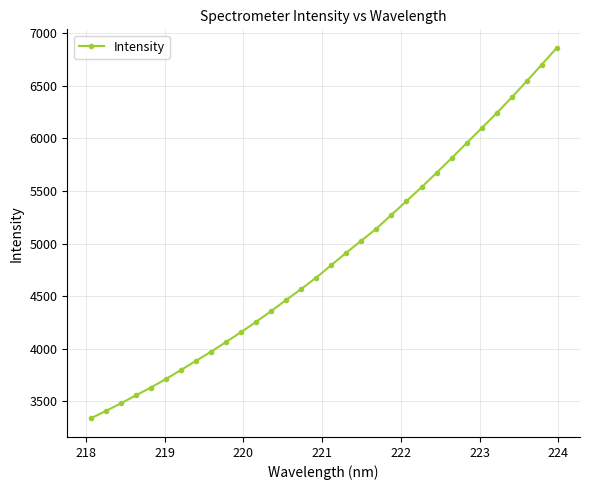

True or false: the data has more than 2 interior local peaks.

False